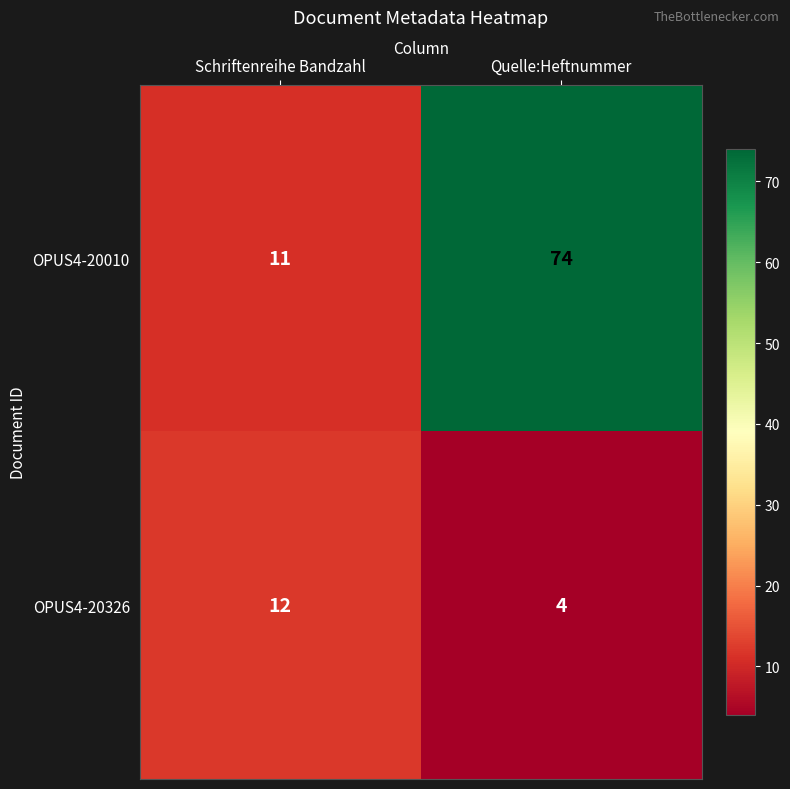

Count the number of categories in the chart.

2